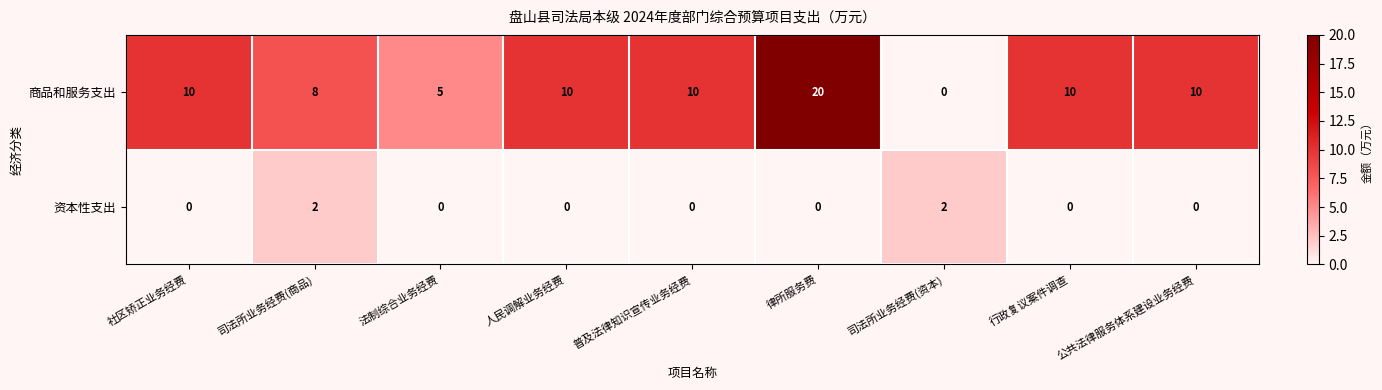

What is the sum of all 商品和服务支出 values?

83